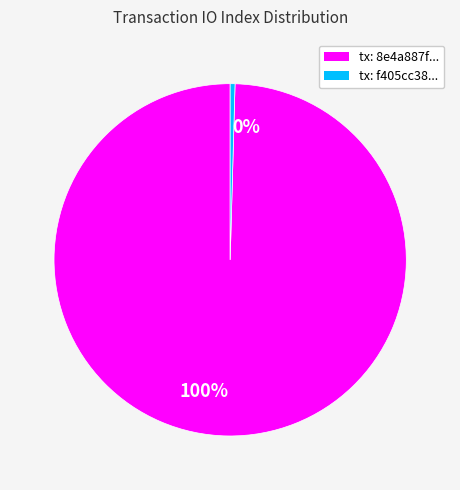

What is the majority slice?

100%